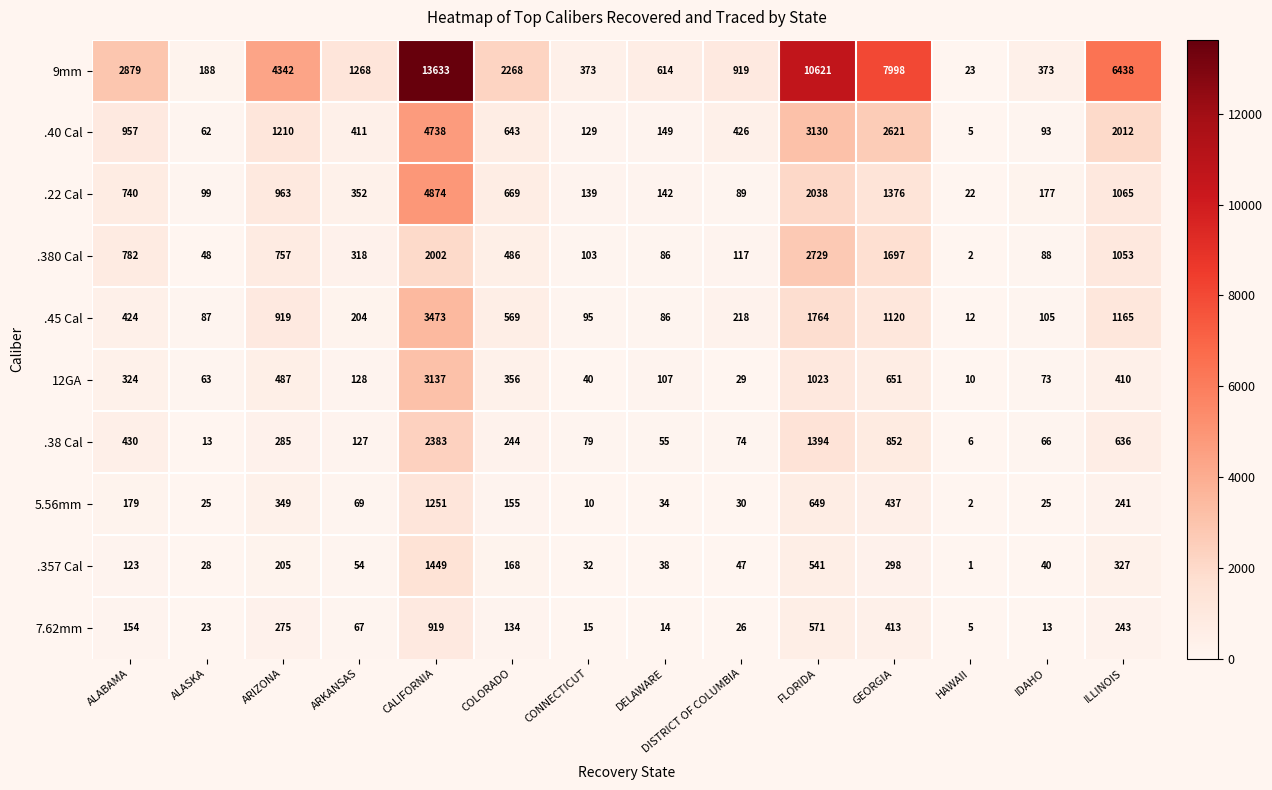

Is the value of 7.62mm at ARKANSAS greater than the value of .380 Cal at CONNECTICUT?

No